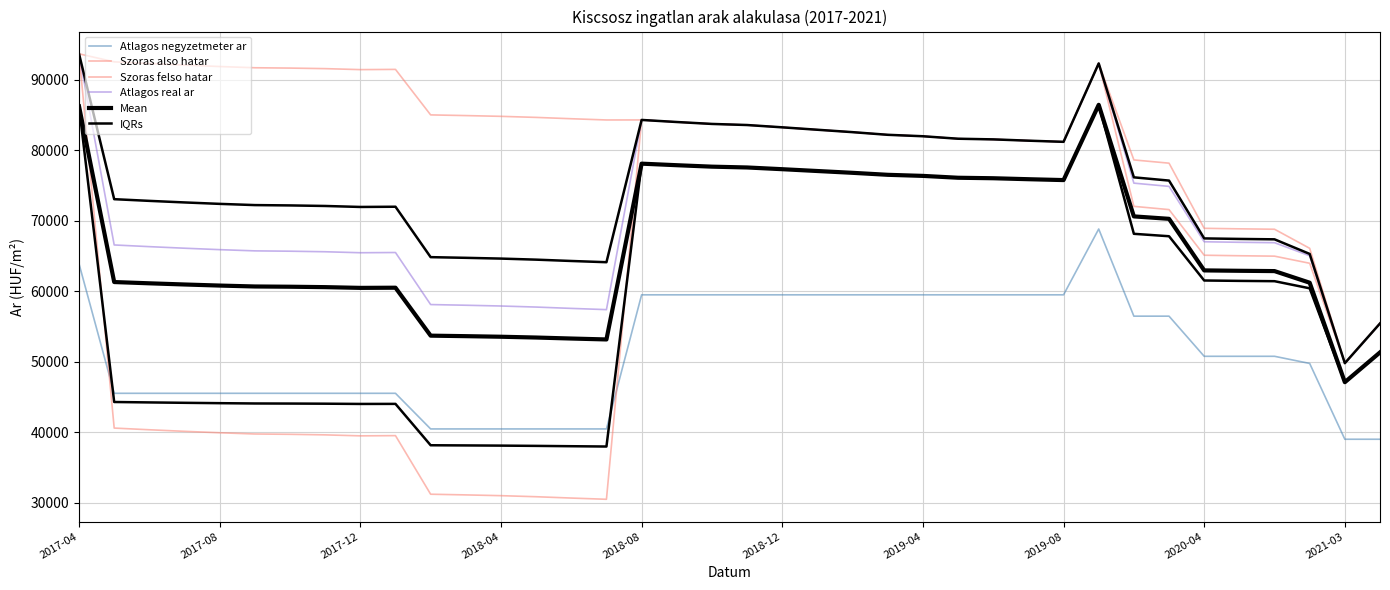

The value of Atlagos real ar at 31 is 74891.0. True or false?

True